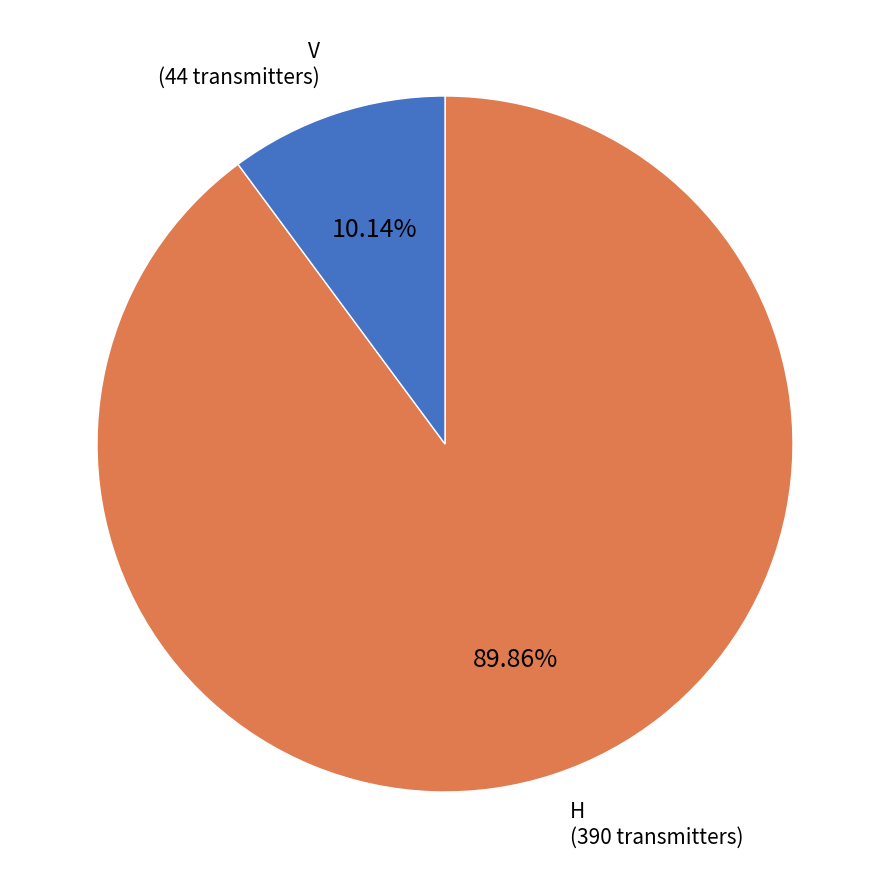

To the nearest percent, what is the average slice percentage?

50%